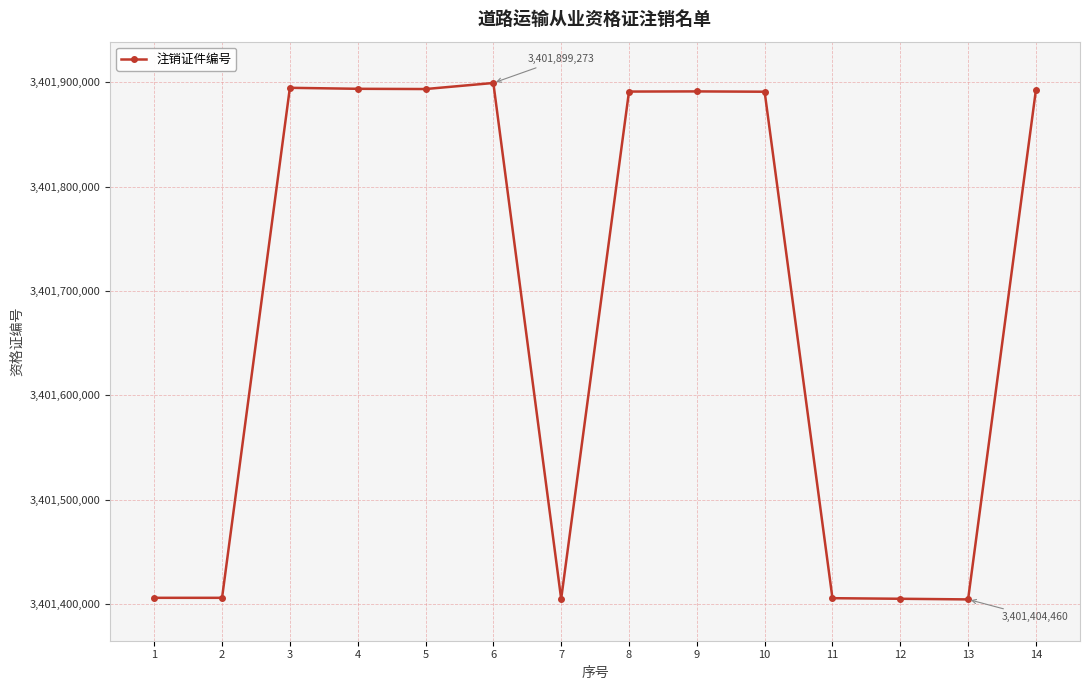

At which category does the chart reach its peak across all series?

6